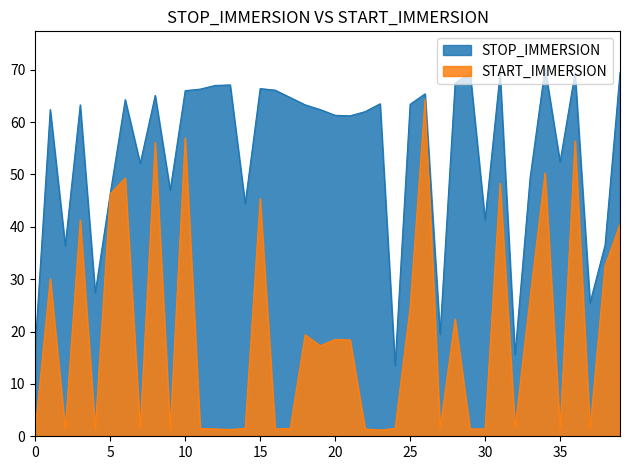

What is the total value across all series at 5?

92.6